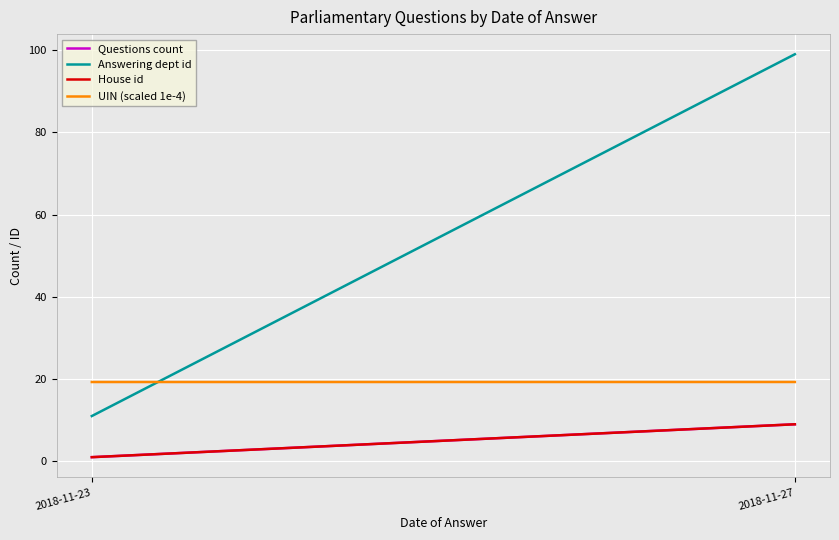

Which series changed the most between 2018-11-23 and 2018-11-27?

Answering dept id